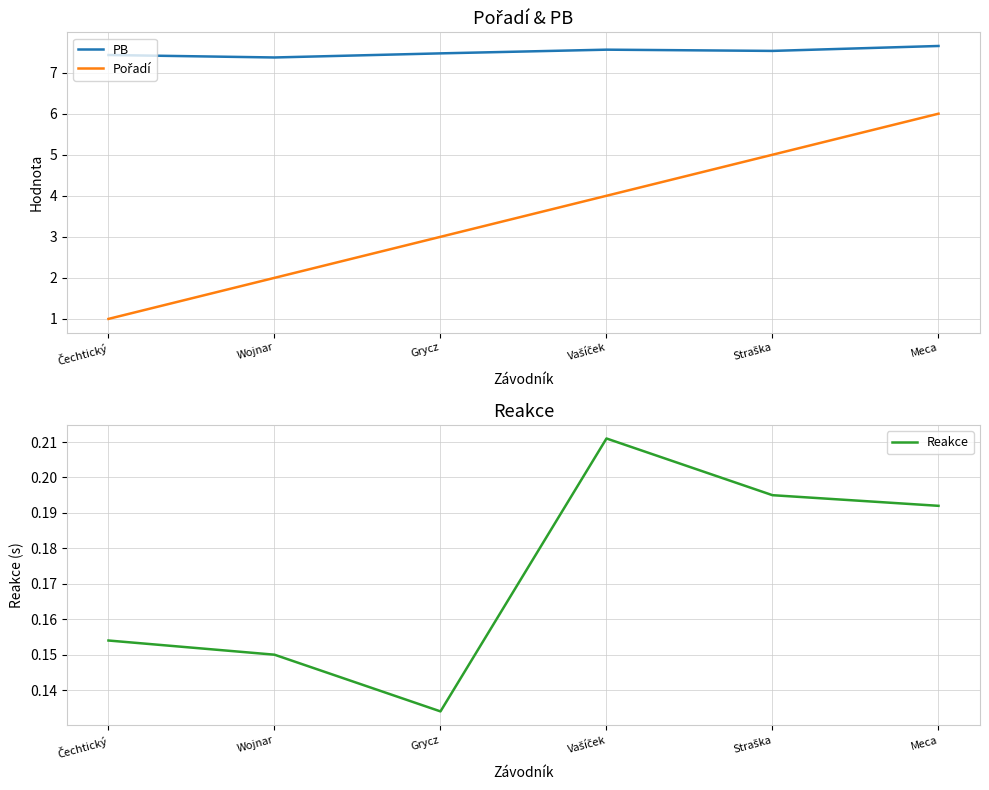

What is the label of the 4th point from the right?

Grycz